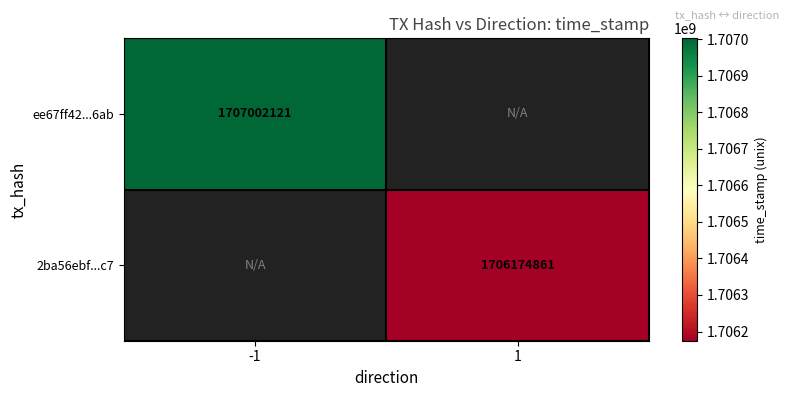

The value of 2ba56ebf...c7 at 1 is 1152334163. True or false?

False